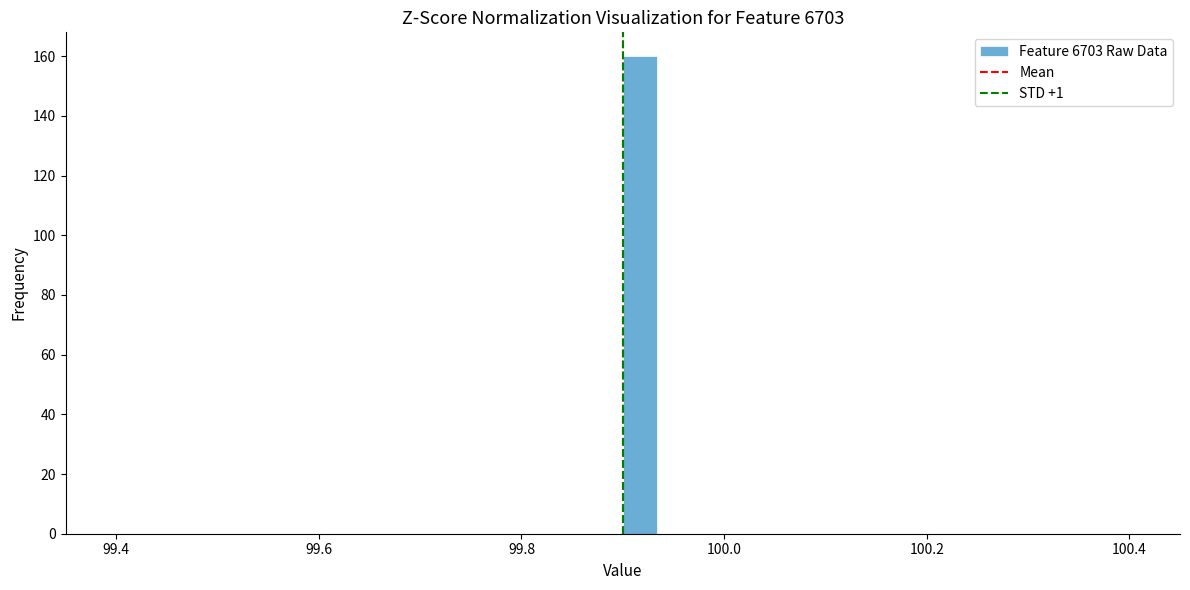

Read against the x-axis, roughly where is the centre of the tallest bar?

99.92